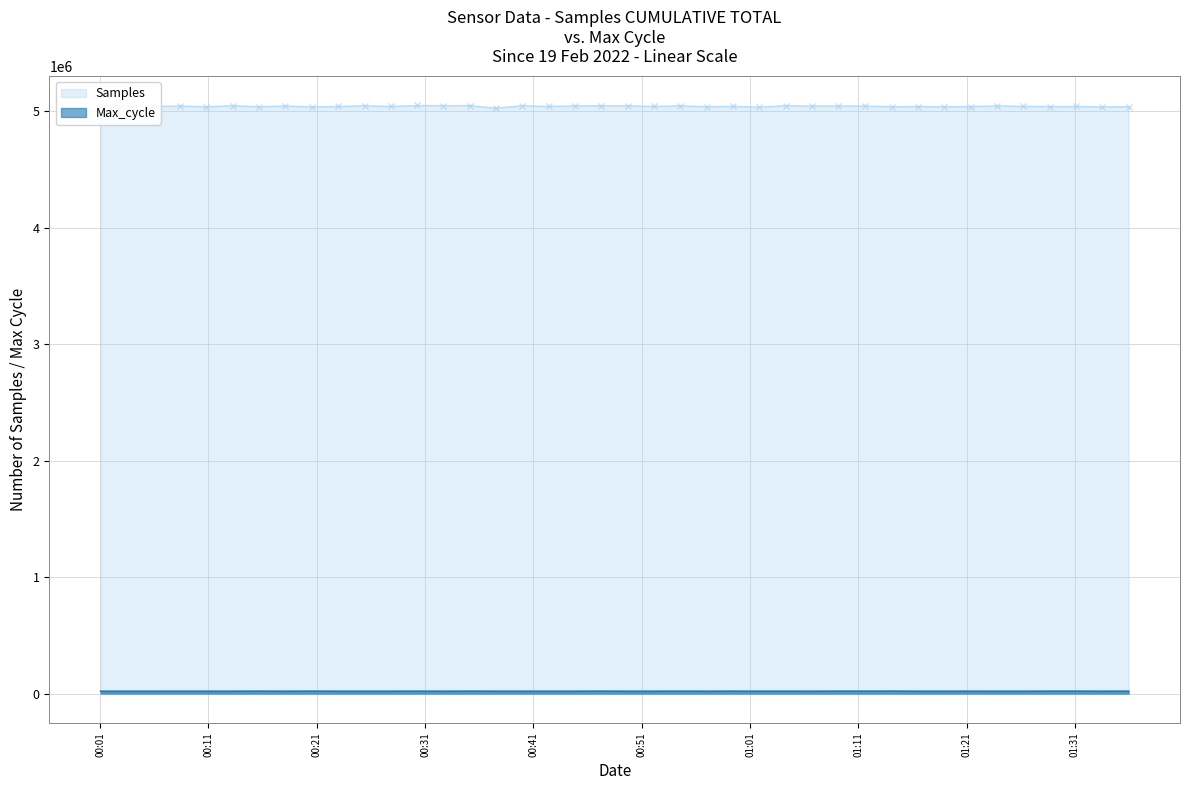

What is the sum of the Samples values at 2022/02/19 01:06:44 and 2022/02/19 00:13:14?

10094366